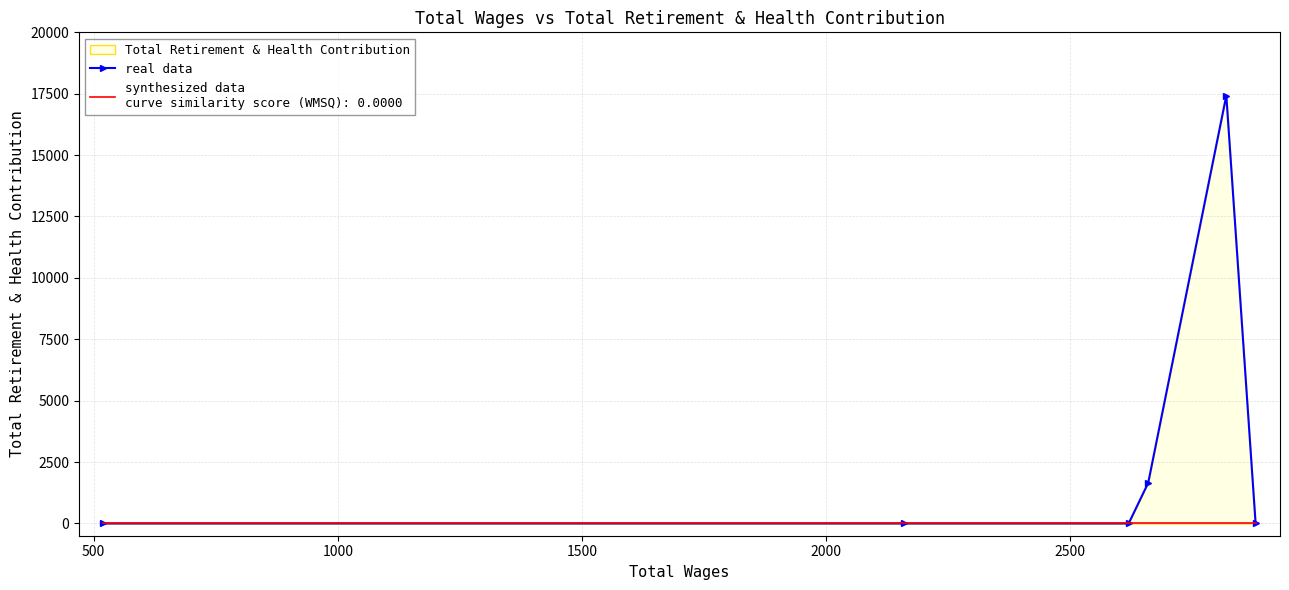

Reading left to right, what are all the values shown in this chart?

0	0	0	1652	17425	0